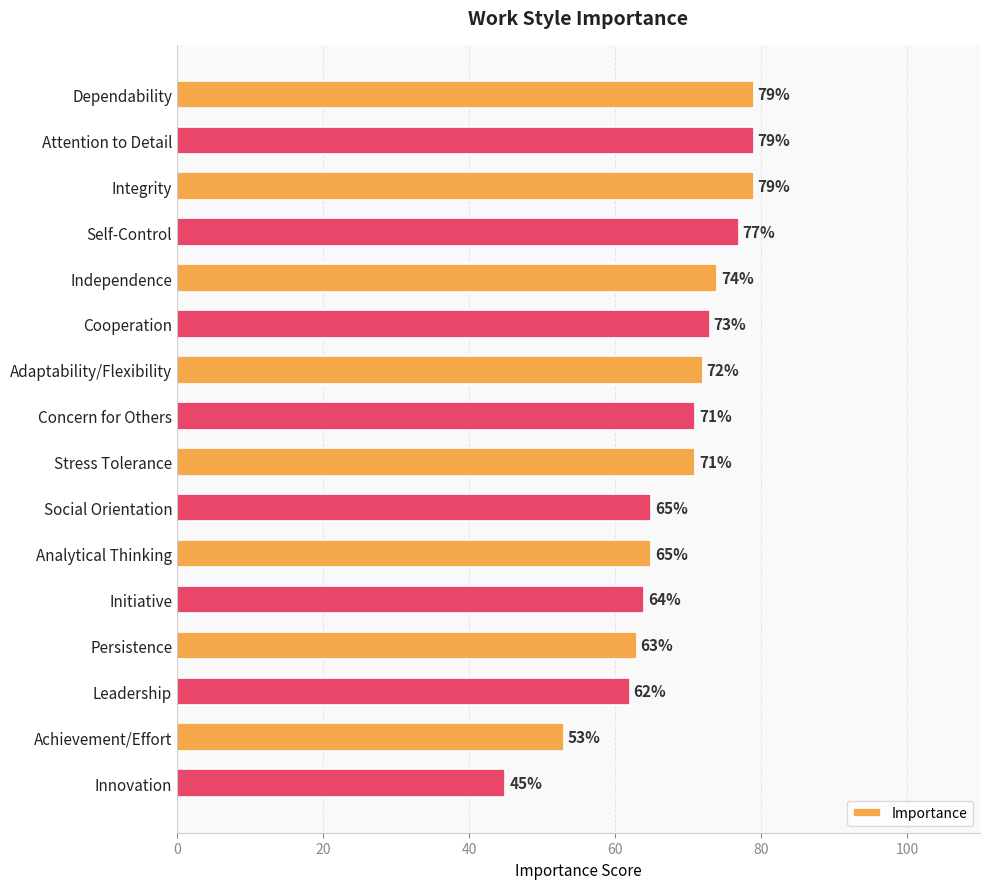

Which label corresponds to the smallest value in the chart?

Innovation